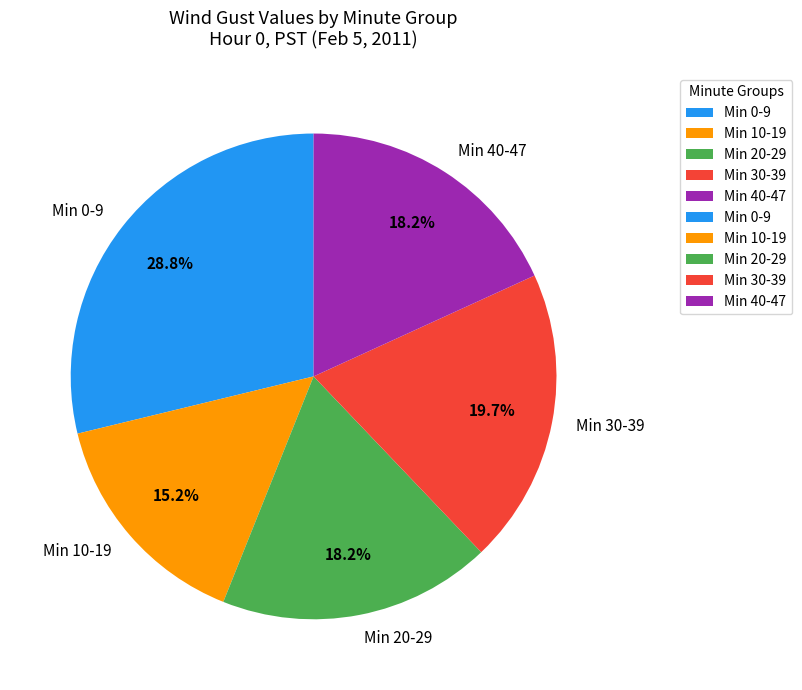

Combined, do Min 40-47 and Min 10-19 account for over 50%?

No